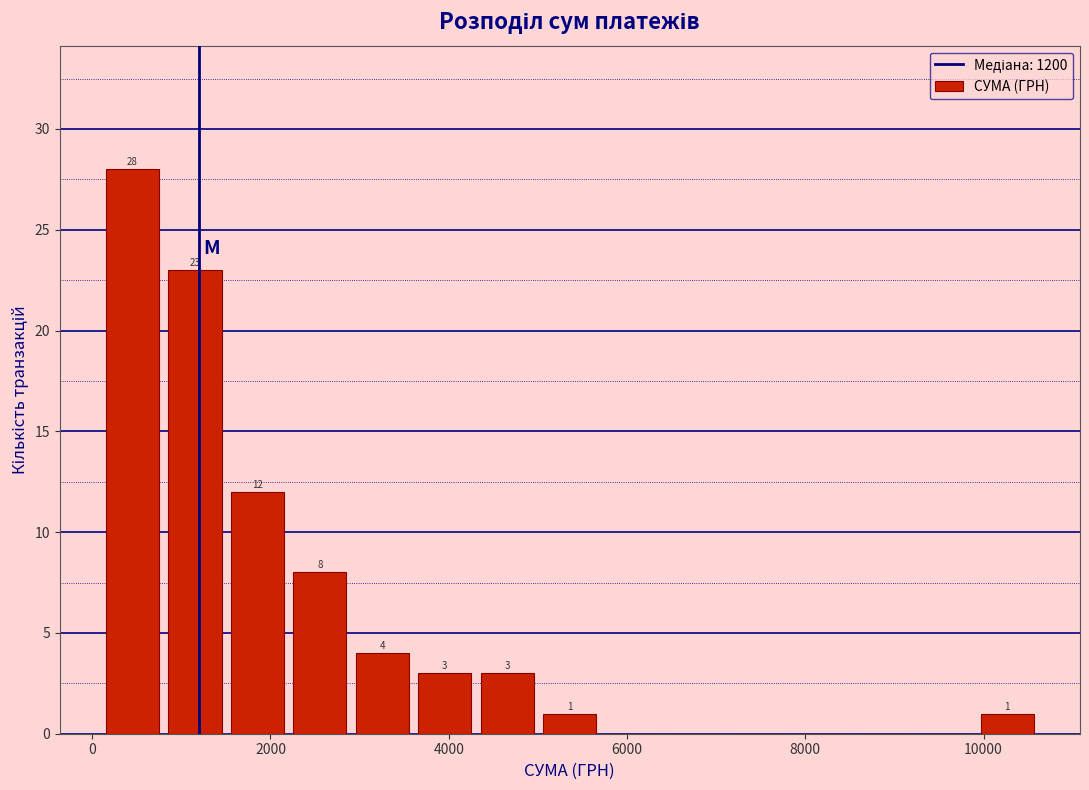

Read against the x-axis, roughly where is the centre of the tallest bar?

400